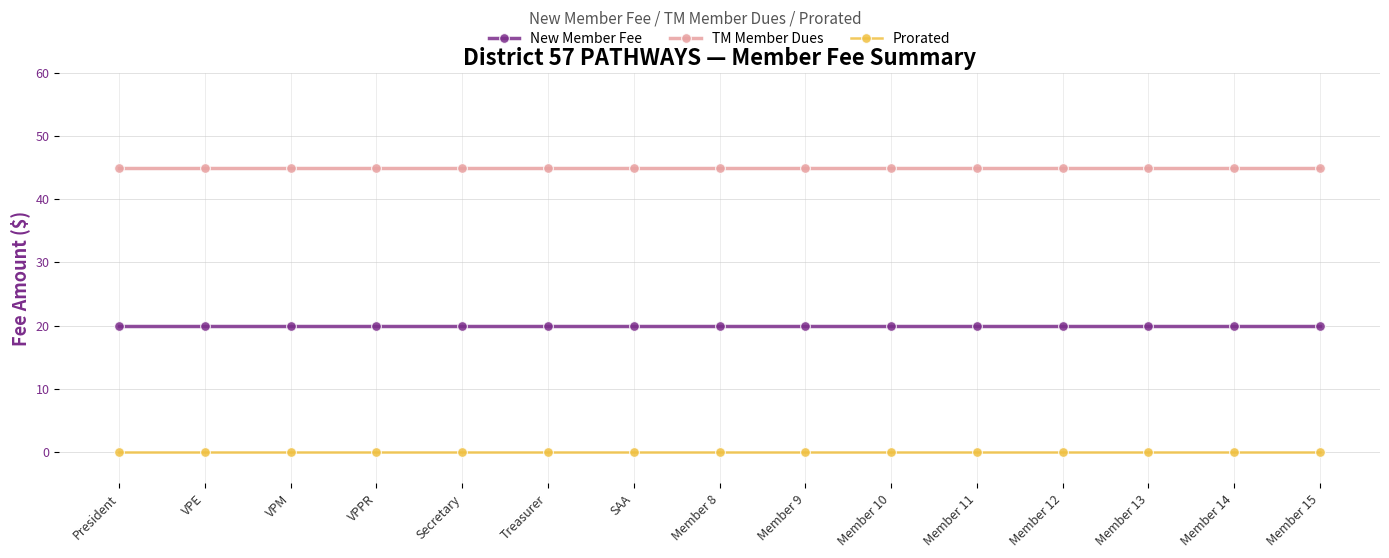

What is the maximum value for TM Member Dues?

45